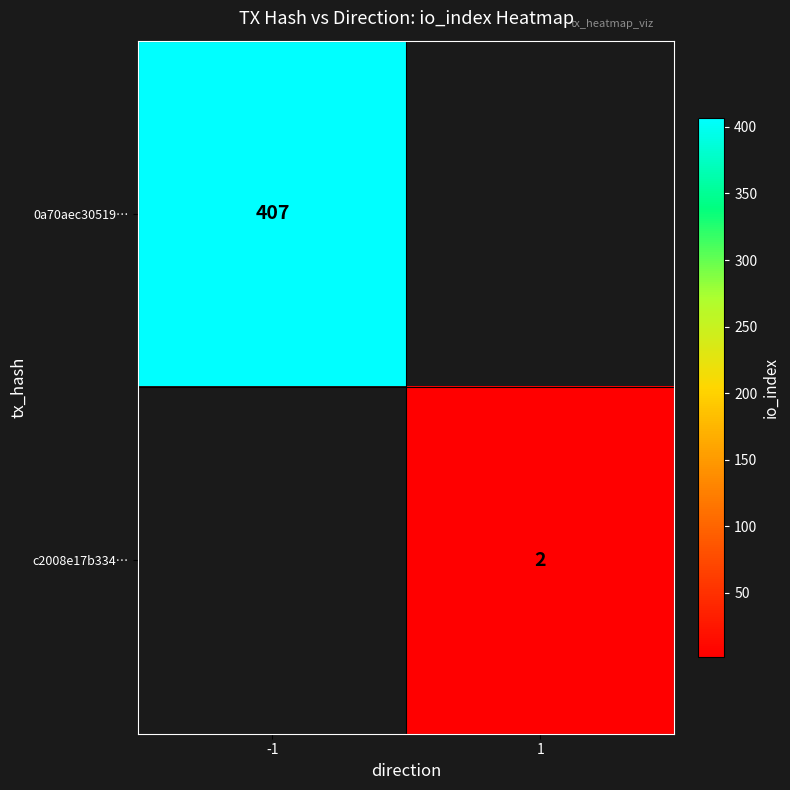

How many categories are shown in the chart?

2